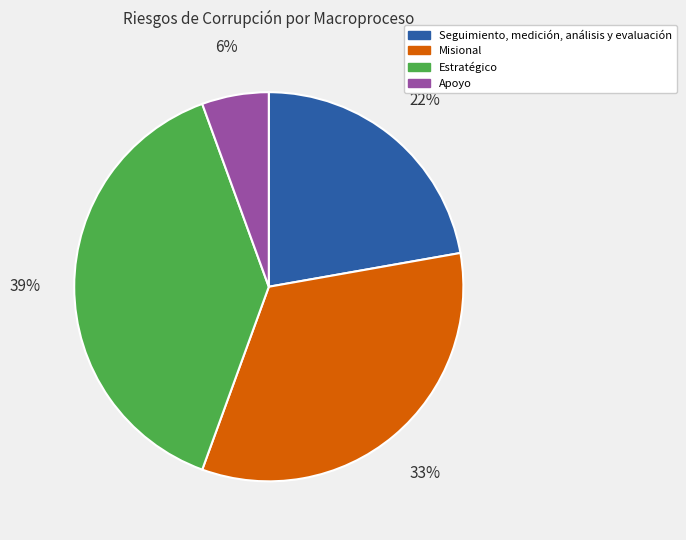

Do Apoyo and Seguimiento, medición, análisis y evaluación together represent more than half of the pie?

No